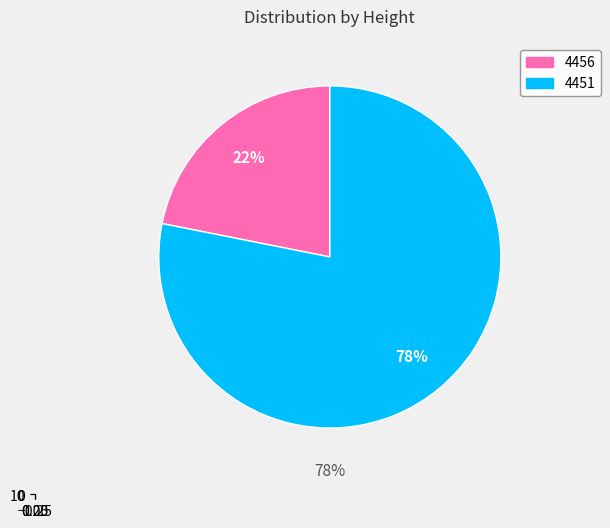

To the nearest percent, what percentage of the pie is 4456?

22%